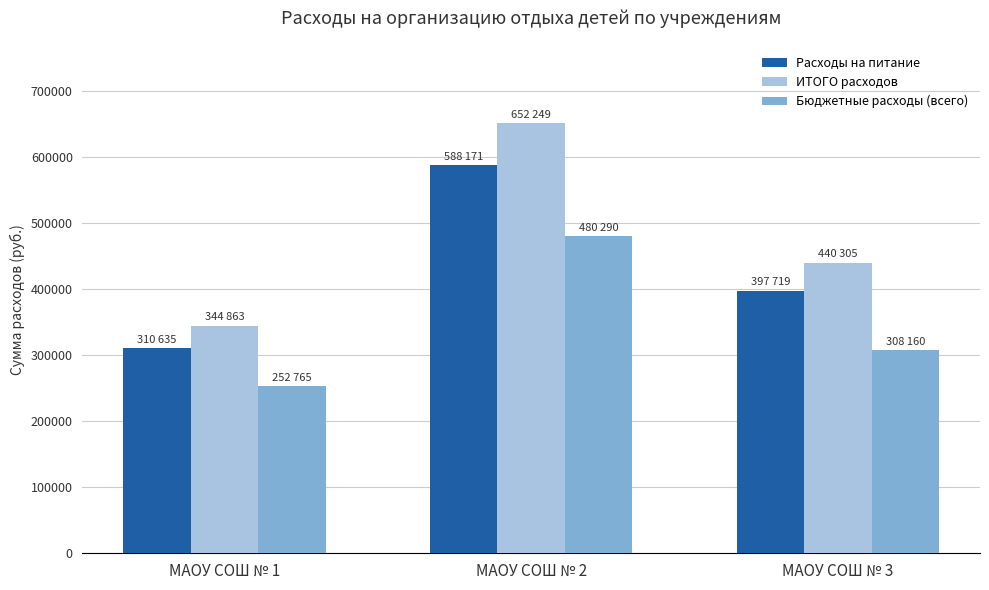

Where is Бюджетные расходы (всего) nearest to the value 366527?

МАОУ СОШ № 3